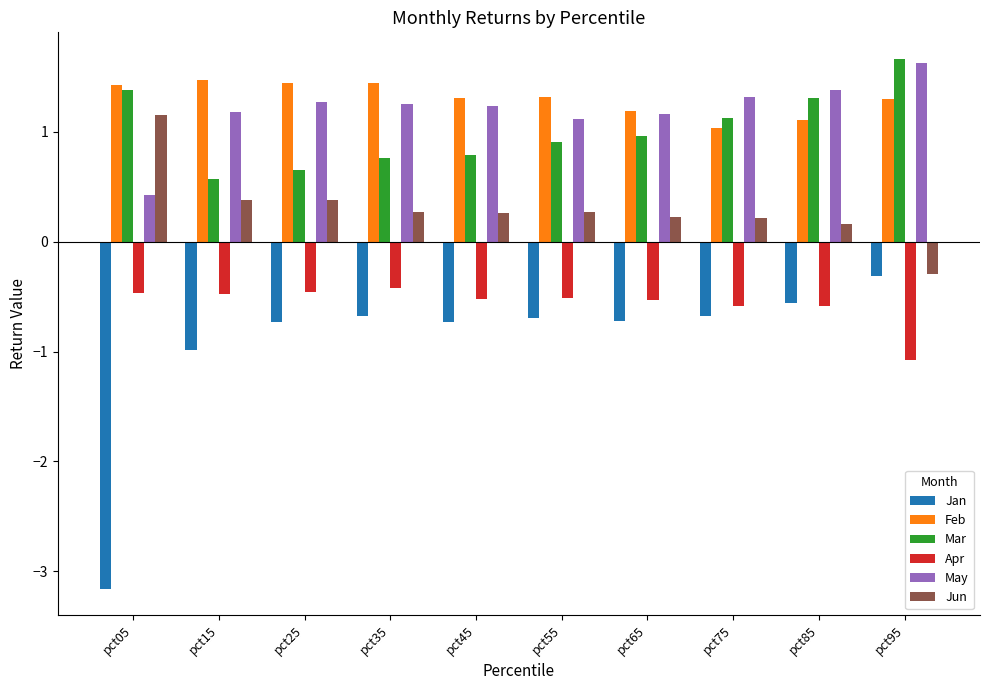

What is the difference between the second highest and second lowest values in the Apr series?

0.1